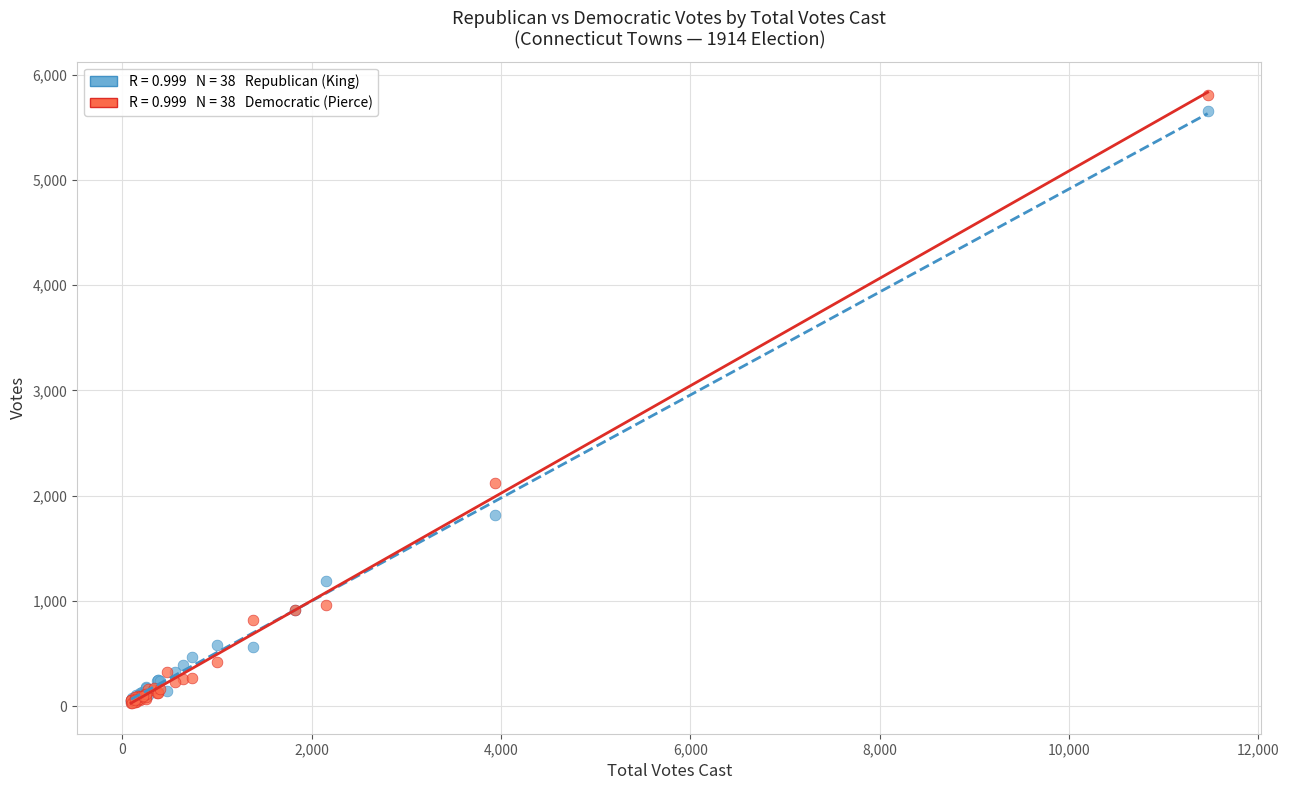

Across all series, what Y value is closest to 2921?

2116